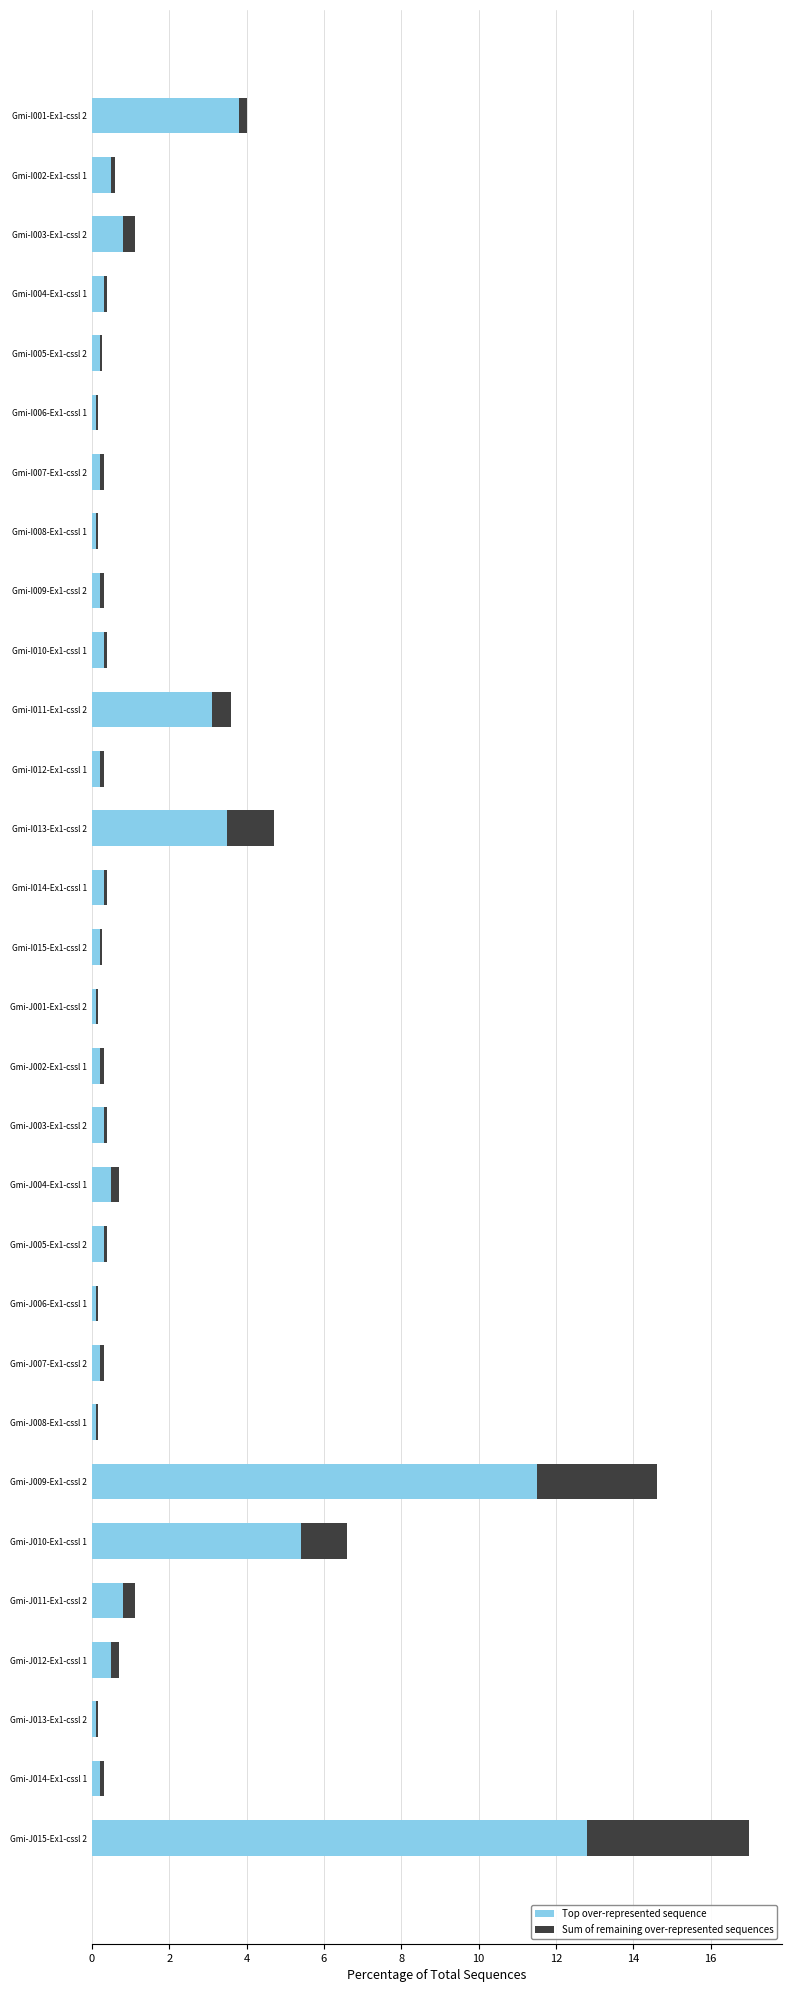

At which label does Top over-represented sequence reach its peak?

Gmi-J015-Ex1-cssl 2